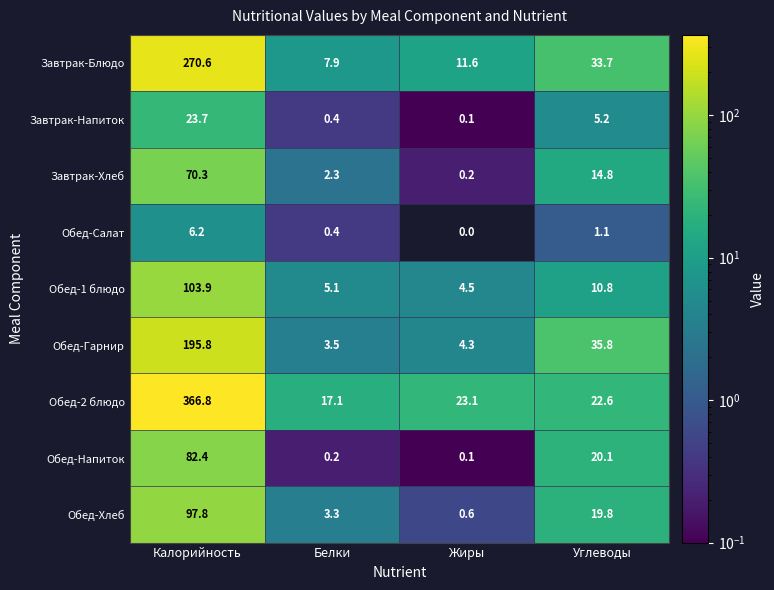

At which category does the chart reach its peak across all series?

Калорийность